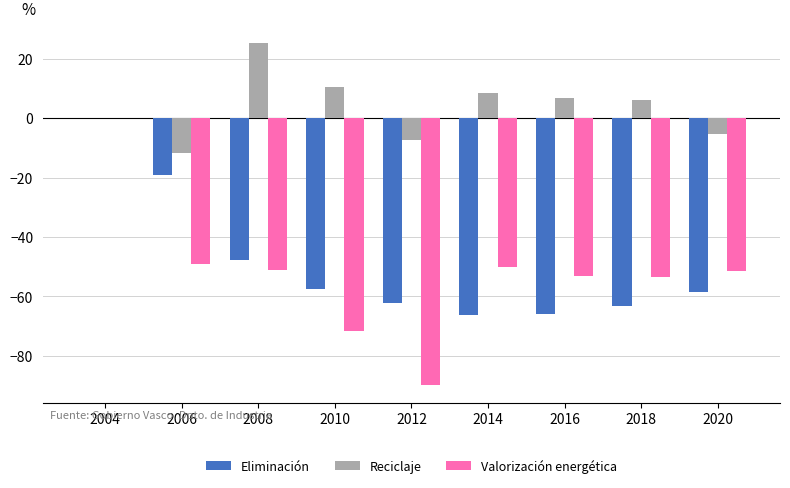

How many data points does each series have?

9